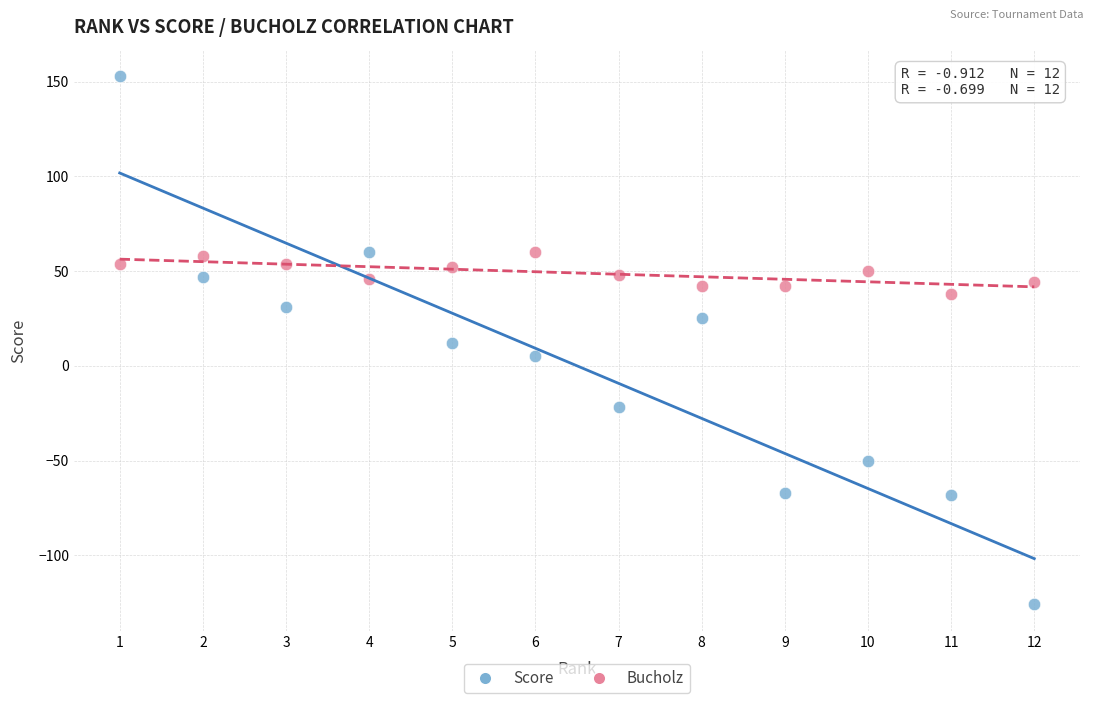

Across all data points, what is the range of X values (max minus min)?

11